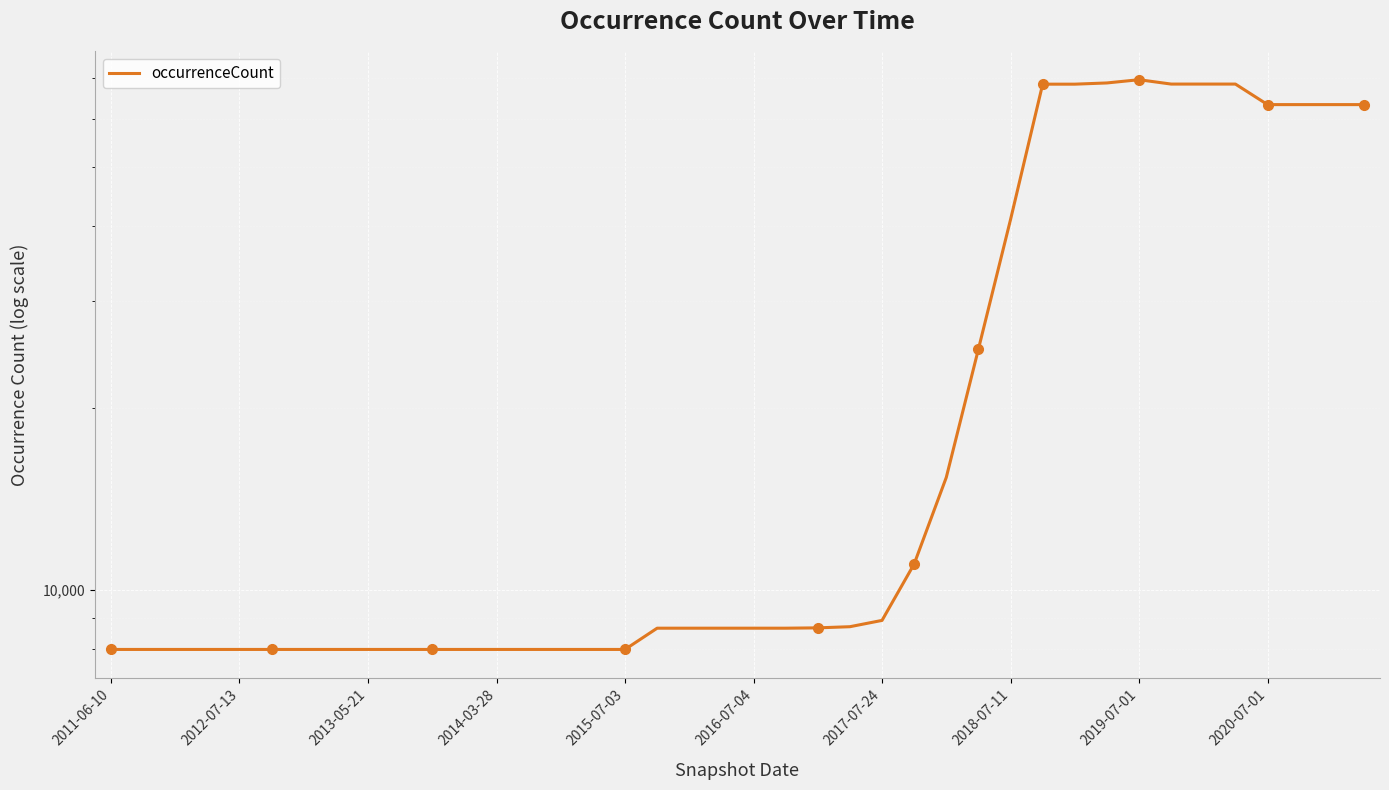

What is the change in value from 29 to 37?

-5123